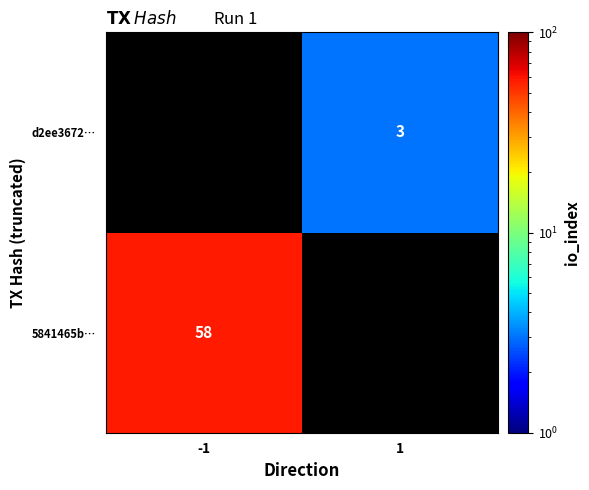

Is it true that 5841465b… equals 29 at -1?

False